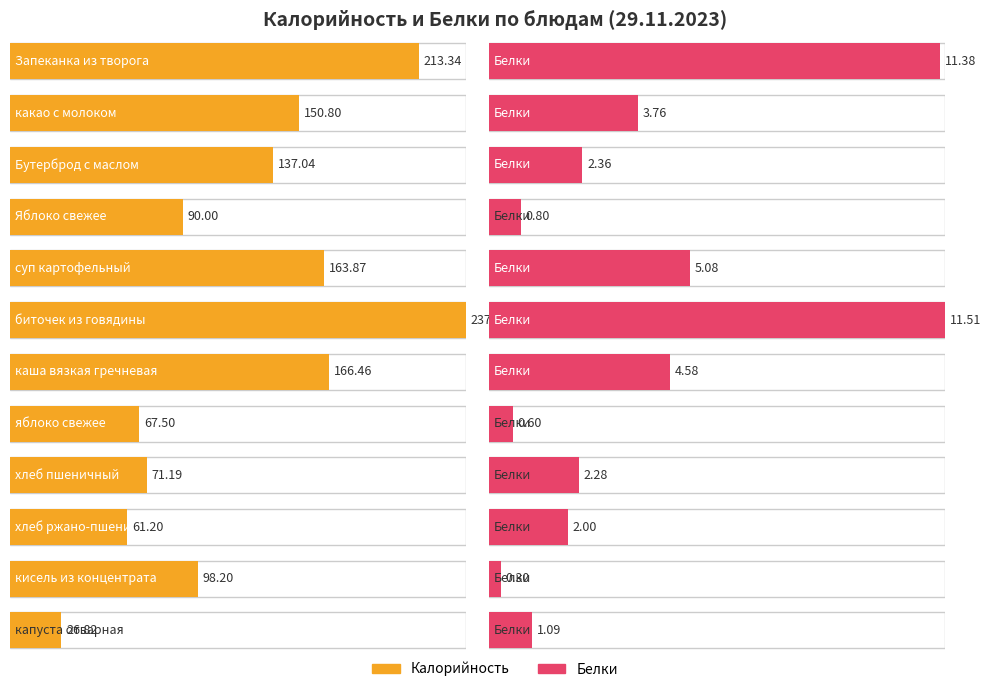

How many bars are there in each group?

2